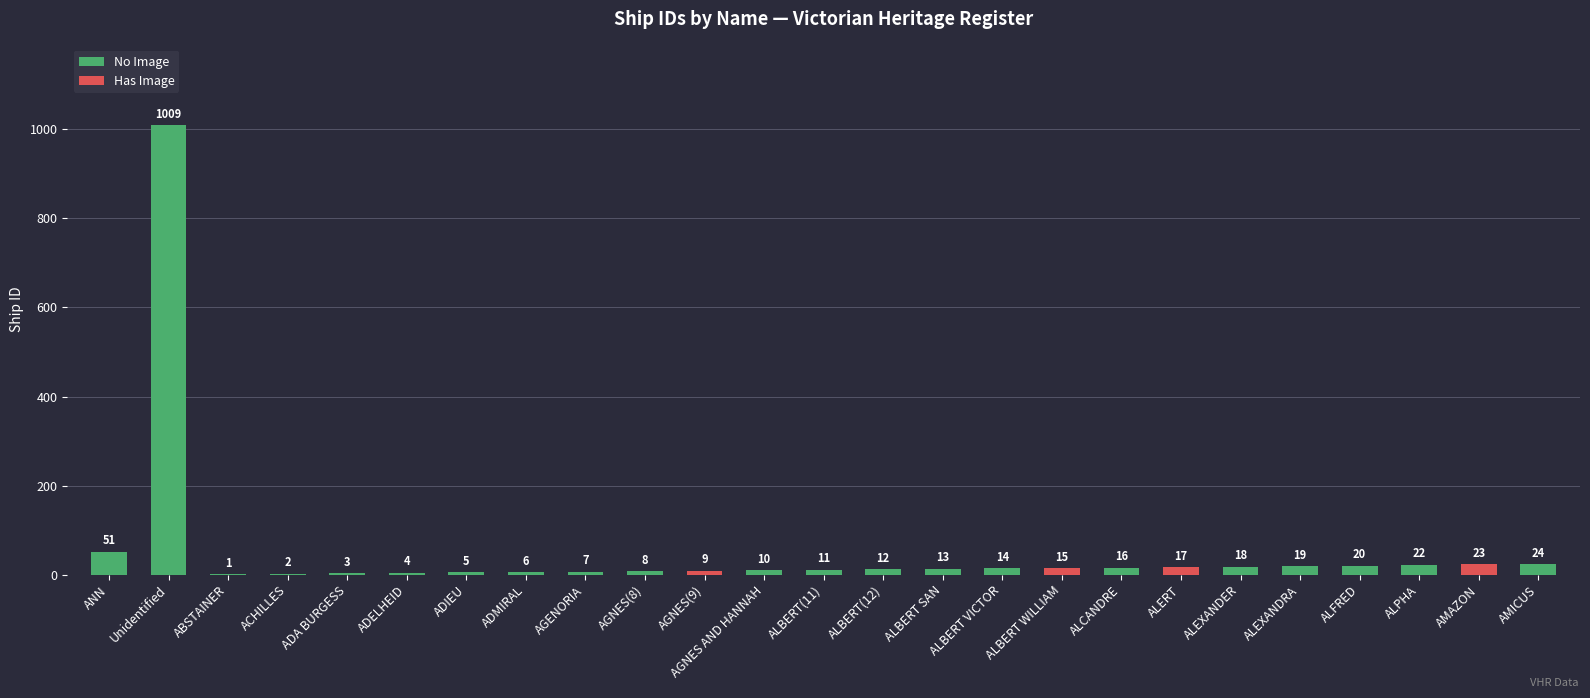

List the labels in order of value, smallest first.

ABSTAINER, ACHILLES, ADA BURGESS, ADELHEID, ADIEU, ADMIRAL, AGENORIA, AGNES(8), AGNES(9), AGNES AND HANNAH, ALBERT(11), ALBERT(12), ALBERT SAN, ALBERT VICTOR, ALBERT WILLIAM, ALCANDRE, ALERT, ALEXANDER, ALEXANDRA, ALFRED, ALPHA, AMAZON, AMICUS, ANN, Unidentified